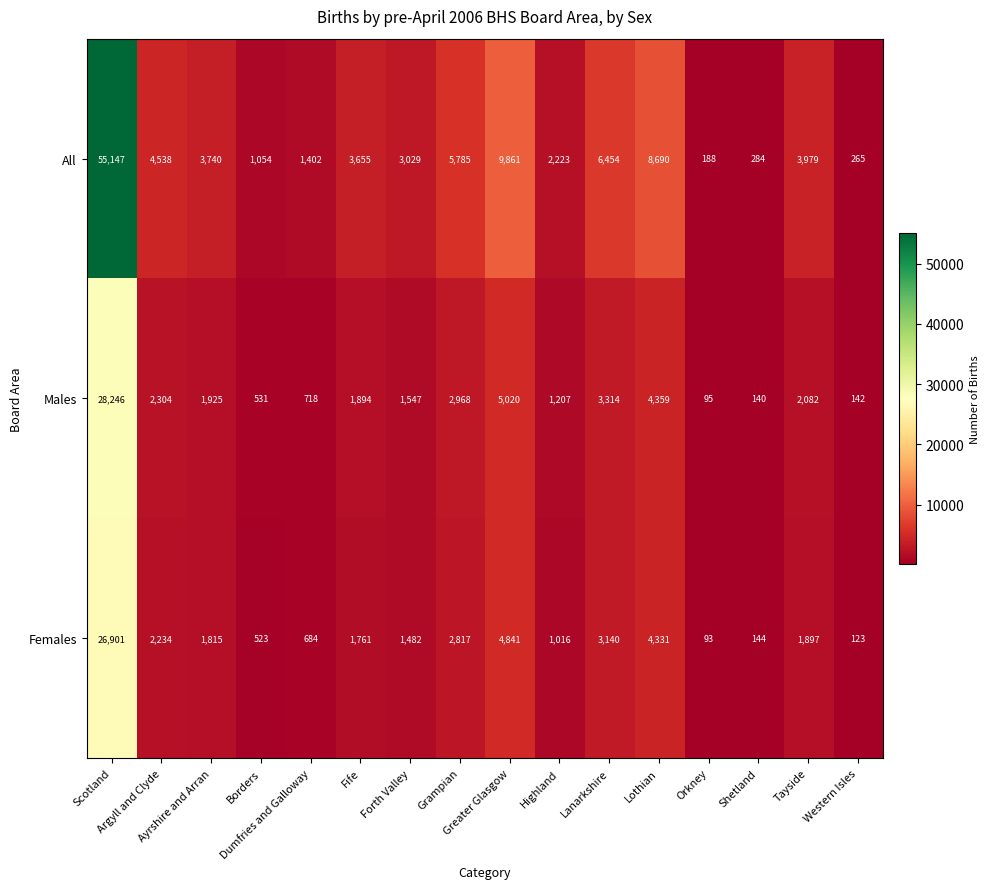

What is the difference between the maximum and second lowest values in the Males series?

28106